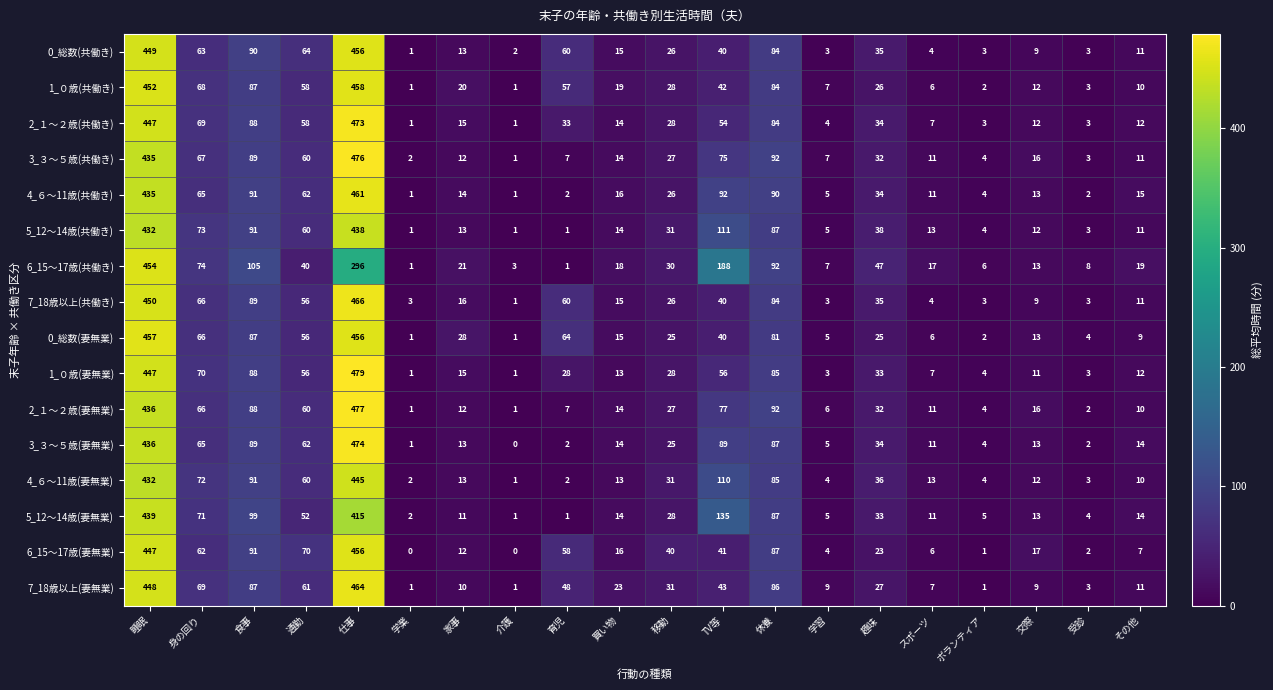

Which series has the largest range (max minus min)?

1_０歳(妻無業)